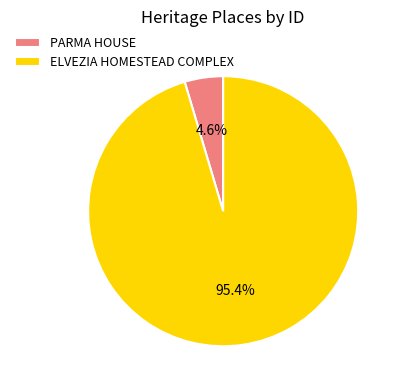

Which slice is the largest?

ELVEZIA HOMESTEAD COMPLEX